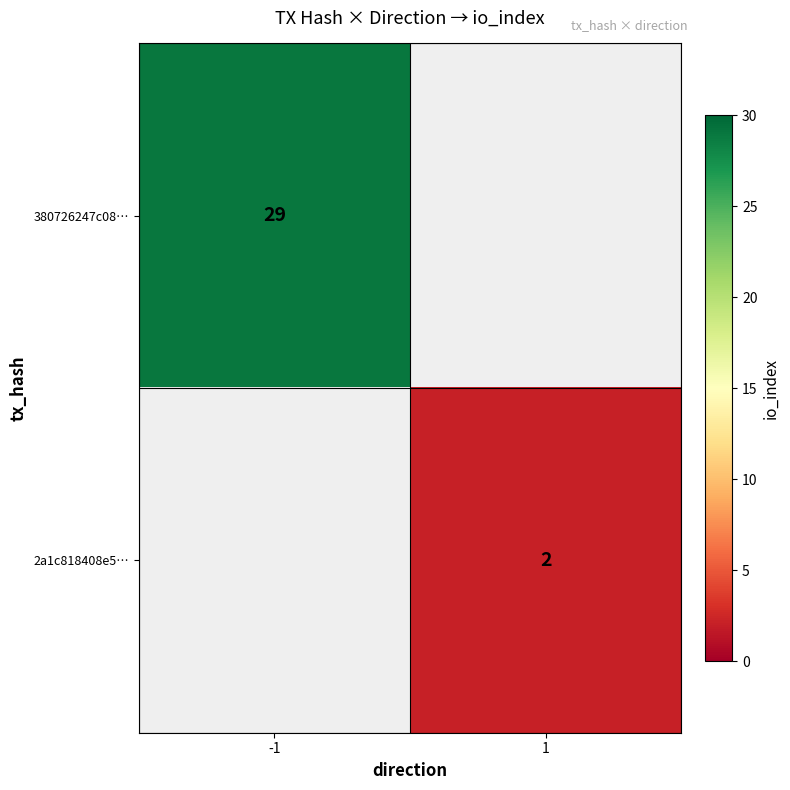

Is it true that 2a1c818408e5… equals 1 at 1?

False